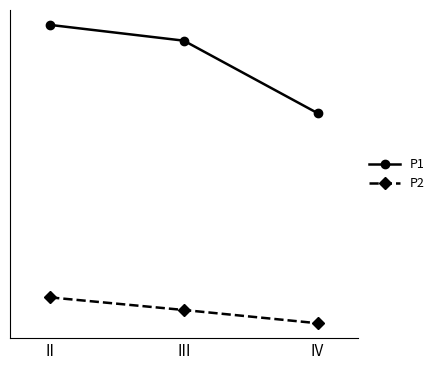

What is the approximate value of P1 at IV?

9.3